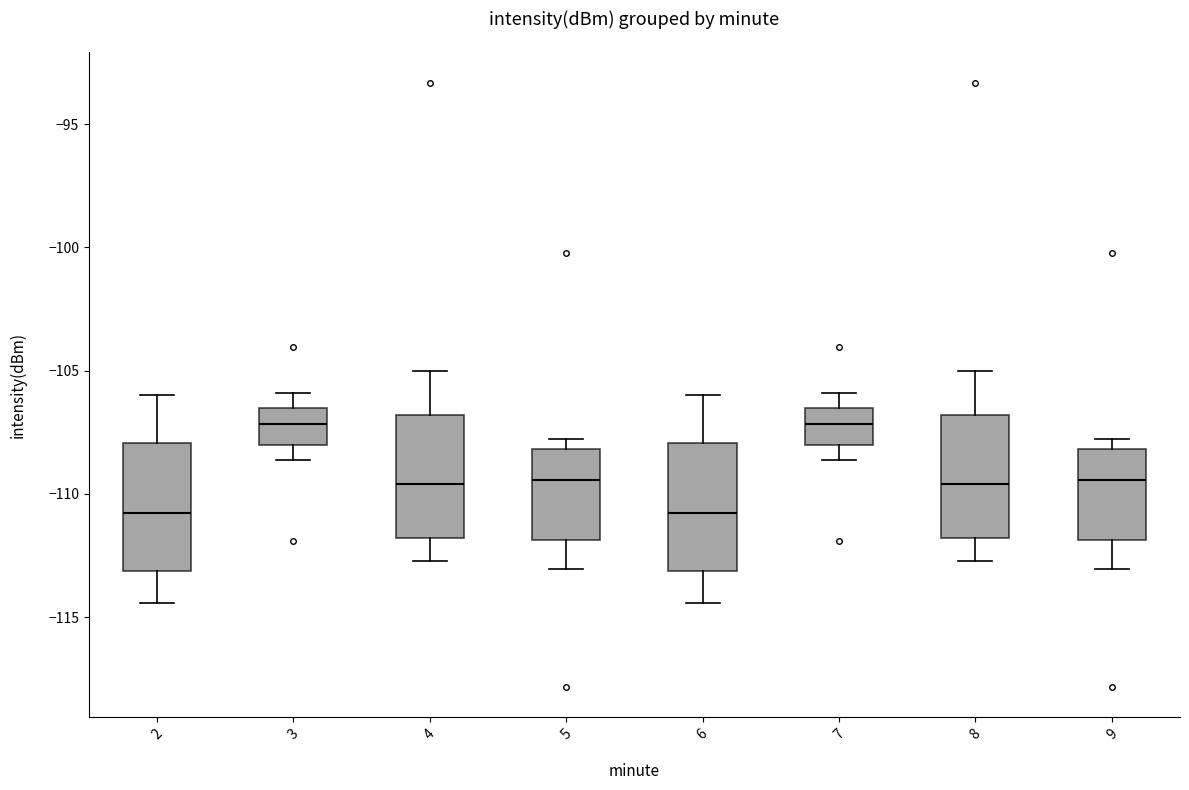

Reading left to right, read every box against the y-axis: the position of its median line, the range the box covers, and the ends of its whiskers. The values are not printed on the chart, so give them approximately, as read against the axis.

2: median -111.0, box -113.0 to -108.0, whiskers -114.5 to -106.0
3: median -107.0, box -108.0 to -106.5, whiskers -108.5 to -106.0
4: median -109.5, box -112.0 to -107.0, whiskers -112.5 to -105.0
5: median -109.5, box -112.0 to -108.0, whiskers -113.0 to -108.0 (just above the box's upper edge)
6: median -111.0, box -113.0 to -108.0, whiskers -114.5 to -106.0
7: median -107.0, box -108.0 to -106.5, whiskers -108.5 to -106.0
8: median -109.5, box -112.0 to -107.0, whiskers -112.5 to -105.0
9: median -109.5, box -112.0 to -108.0, whiskers -113.0 to -108.0 (just above the box's upper edge)